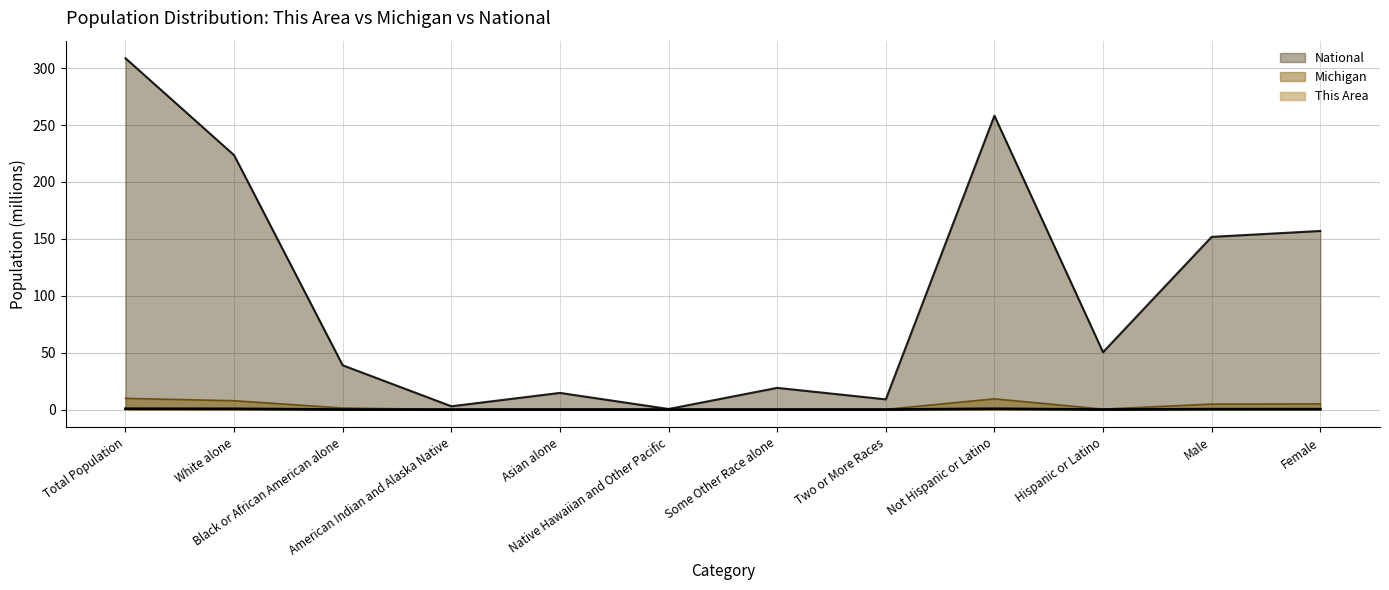

How many lines are shown in the chart?

3